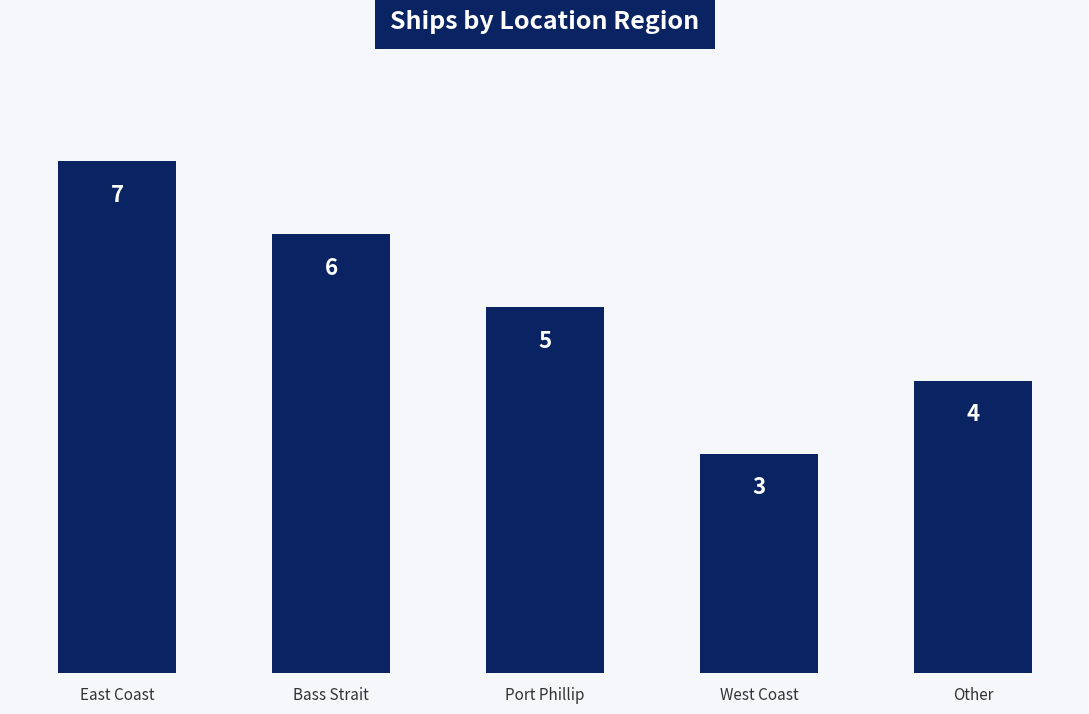

What is the ratio of the value at Bass Strait to the value at Other?

1.5